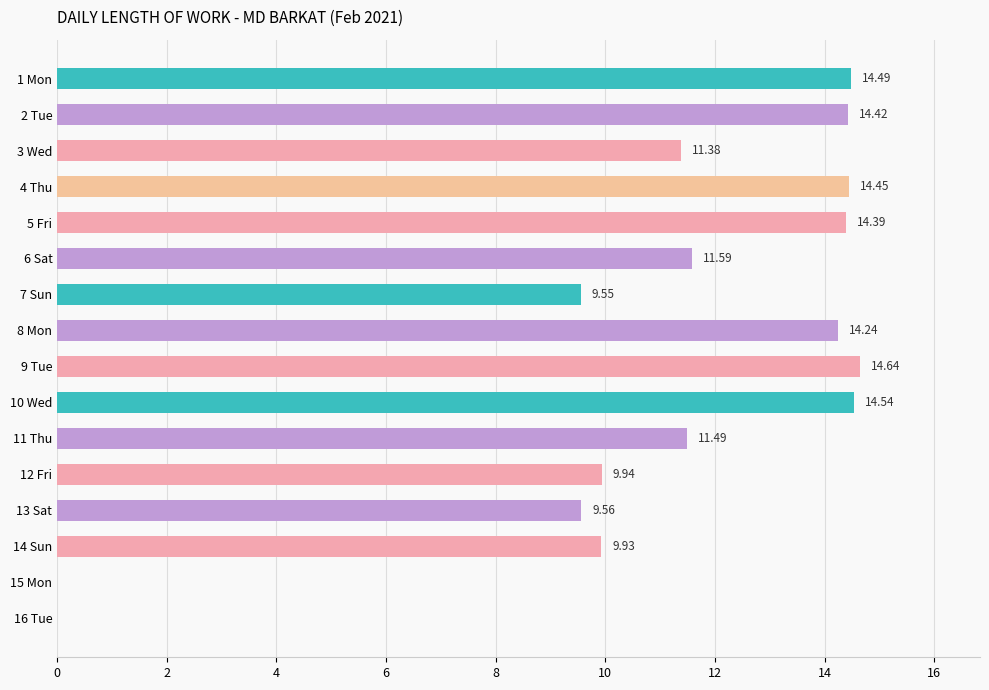

What is the change in value from 8 Mon to 14 Sun?

-4.3